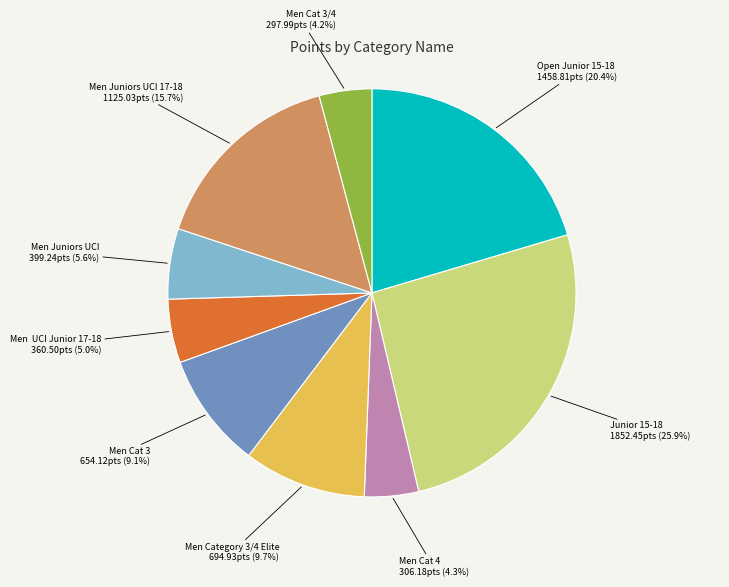

To the nearest percent, what percentage of the pie is Men Cat 3?

9%